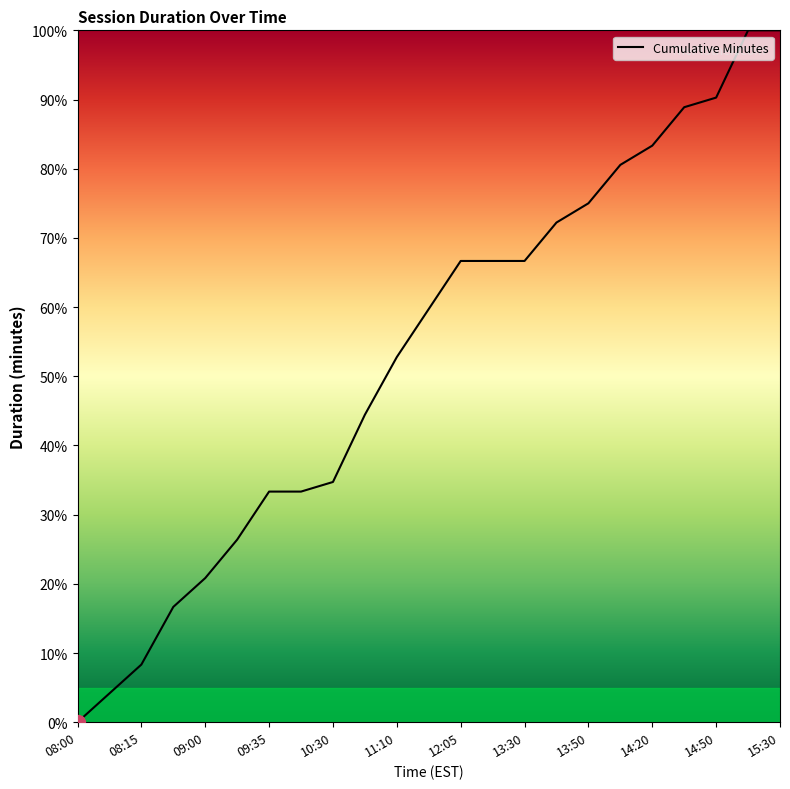

What is the difference between the maximum and minimum values?

100.0